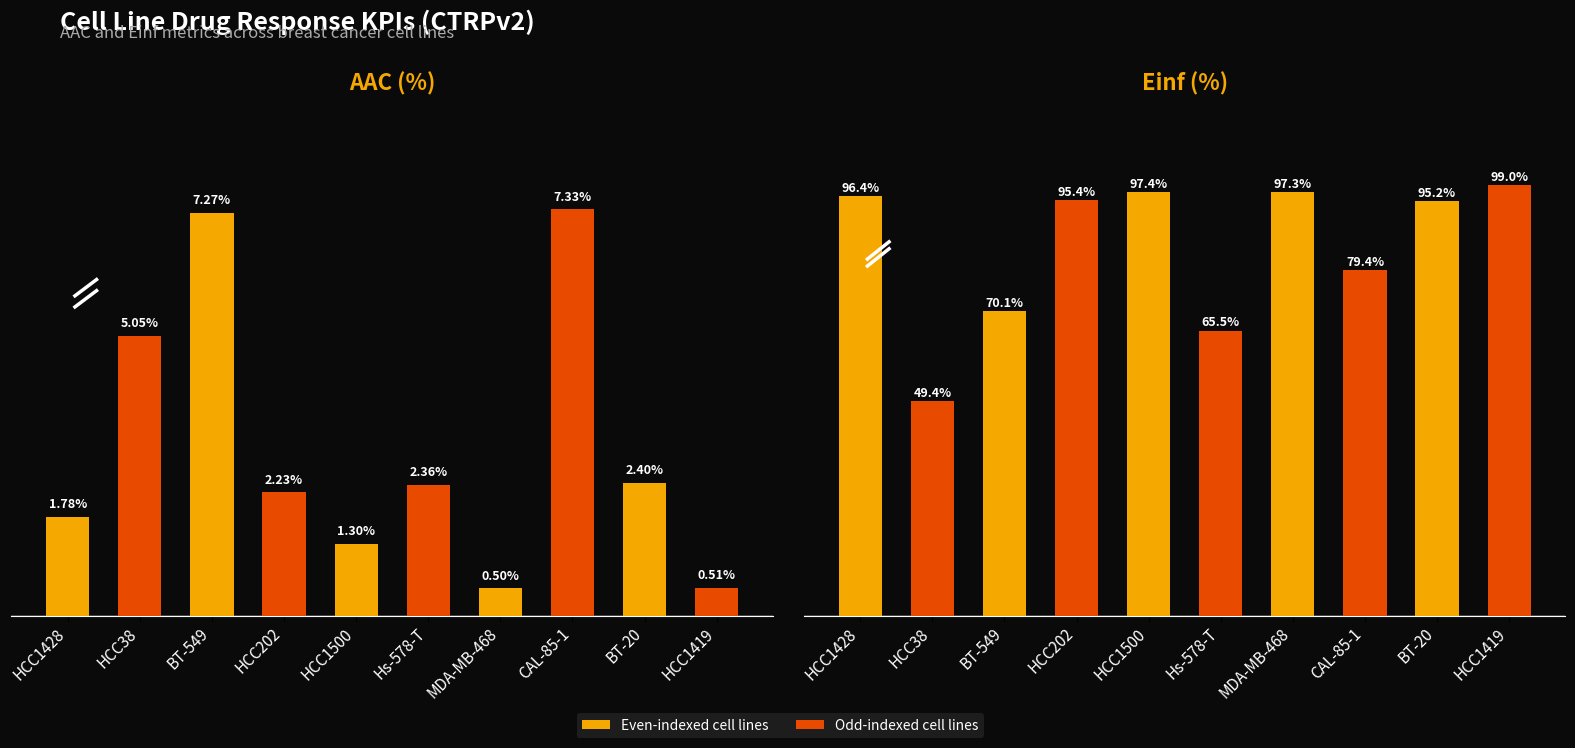

What is the value of the Einf (%) bar at the 5th from the left?

97.4